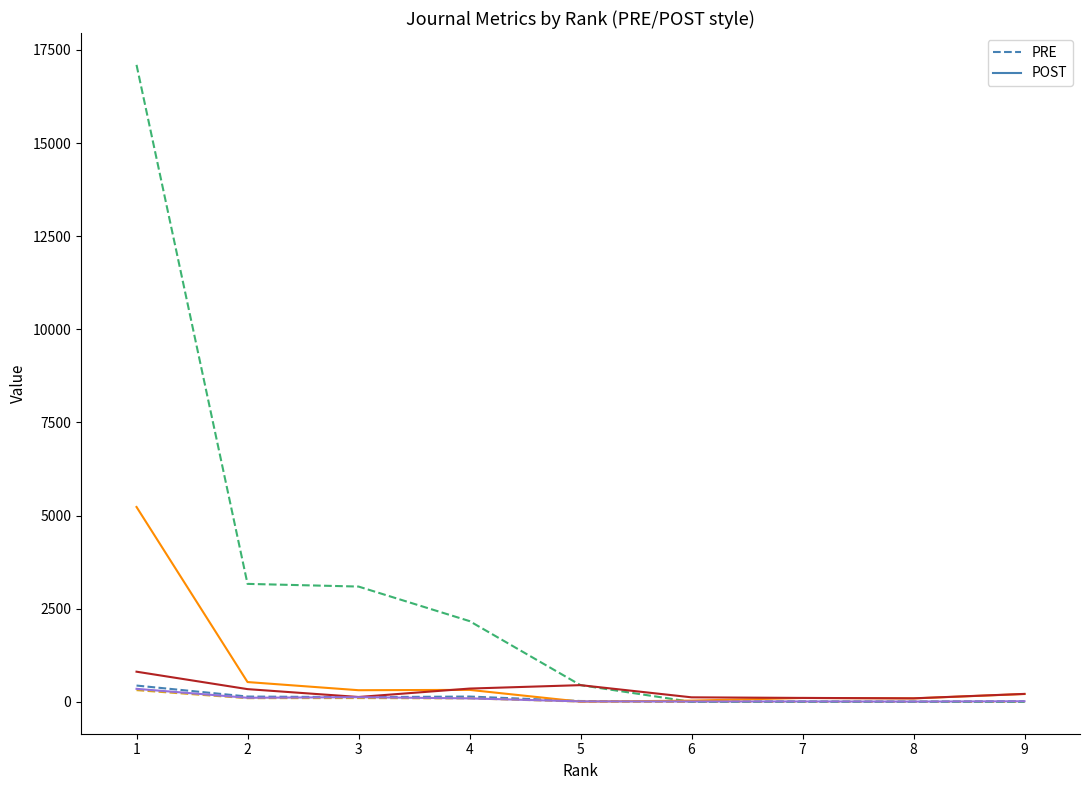

What is the sum of the Citable Docs. (3years) (POST) values at 6 and 1?

5264